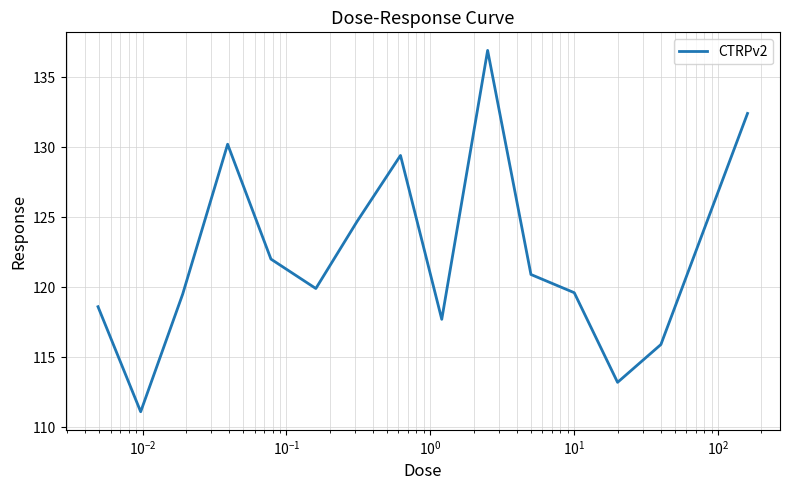

What is the difference between the second highest and second lowest values?

19.2